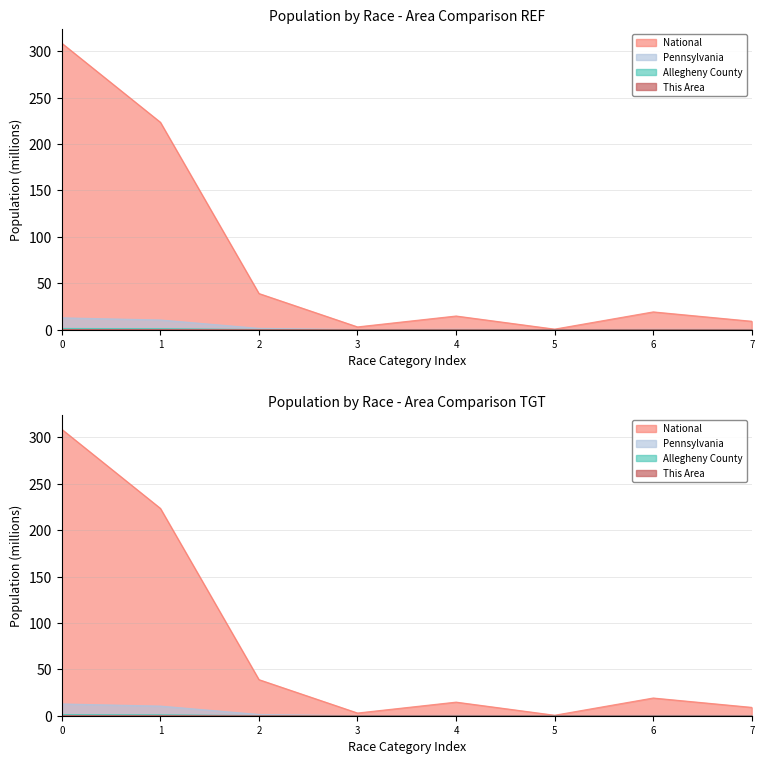

Reading right to left, list all the values displayed in this chart.

This Area: 0.0	0.0	0.0	0.0	0.0	0.0	0.0	0.0
Allegheny County: 0.0	0.0	0.0	0.0	0.0	0.2	1.0	1.2
Pennsylvania: 0.2	0.3	0.0	0.3	0.0	1.4	10.4	12.7
National: 9.0	19.1	0.5	14.7	2.9	38.9	223.6	308.7